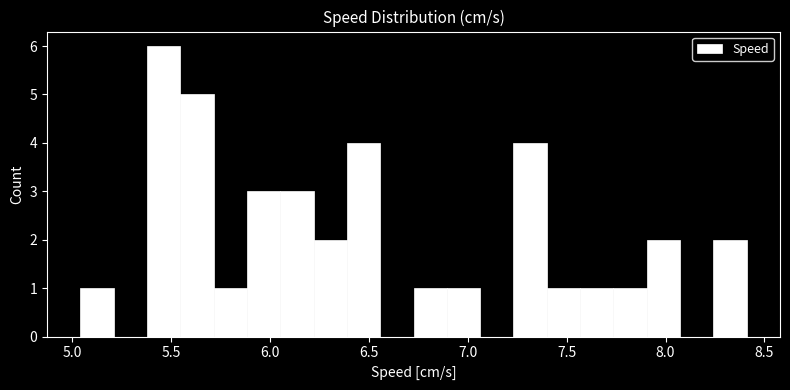

Around what value on the x-axis is the tallest bar? Give the approximate position of its centre, as read against the axis.

5.45